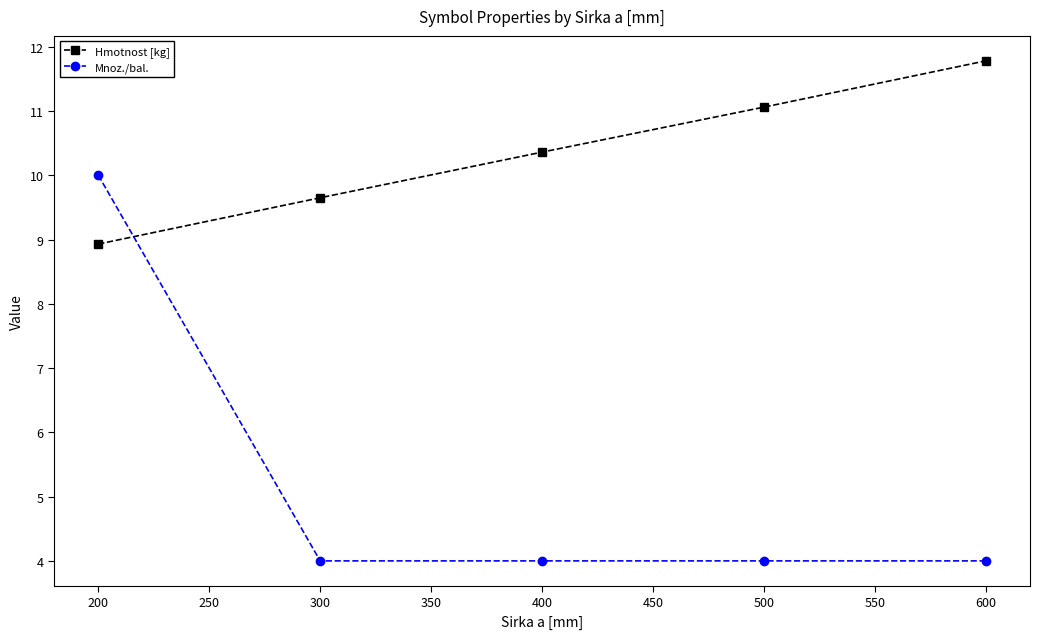

What is the value of the Mnoz./bal. point at the 5th from the left?

4.0